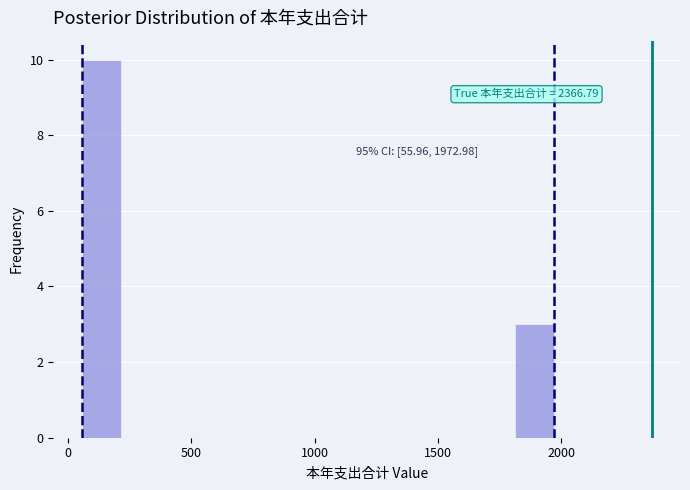

Read against the x-axis, roughly where is the centre of the tallest bar?

150